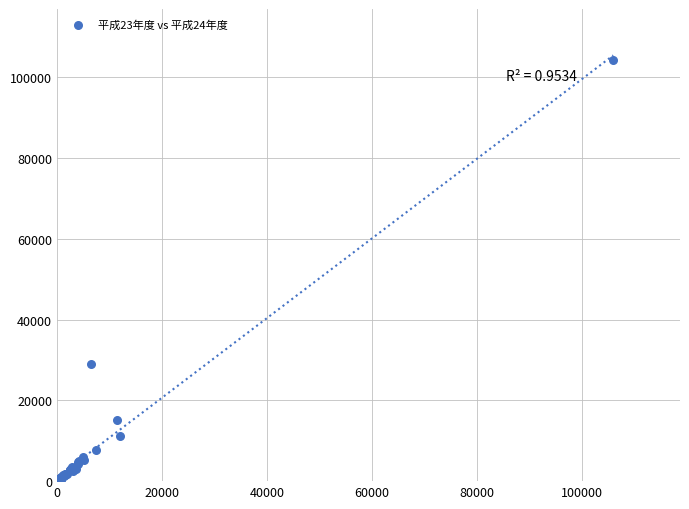

What Y value in the scatter plot is closest to 52339?

29081